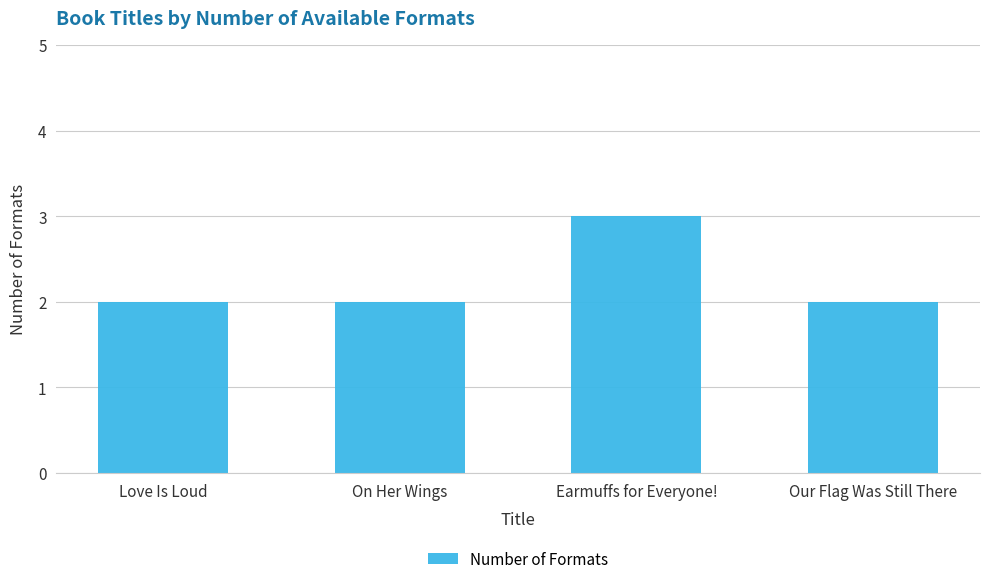

Are the bars grouped side by side (vs. stacked)?

No